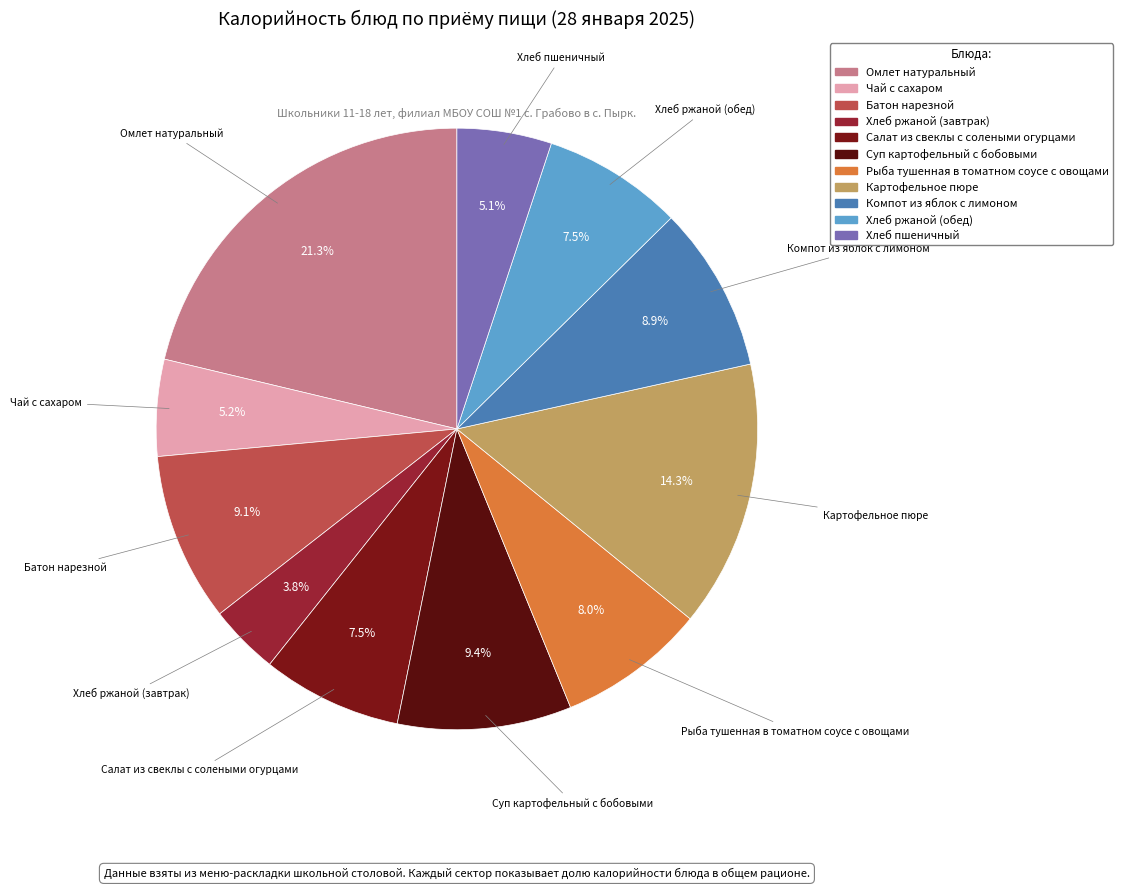

To the nearest percent, what is the combined percentage of Хлеб пшеничный and Омлет натуральный?

26%